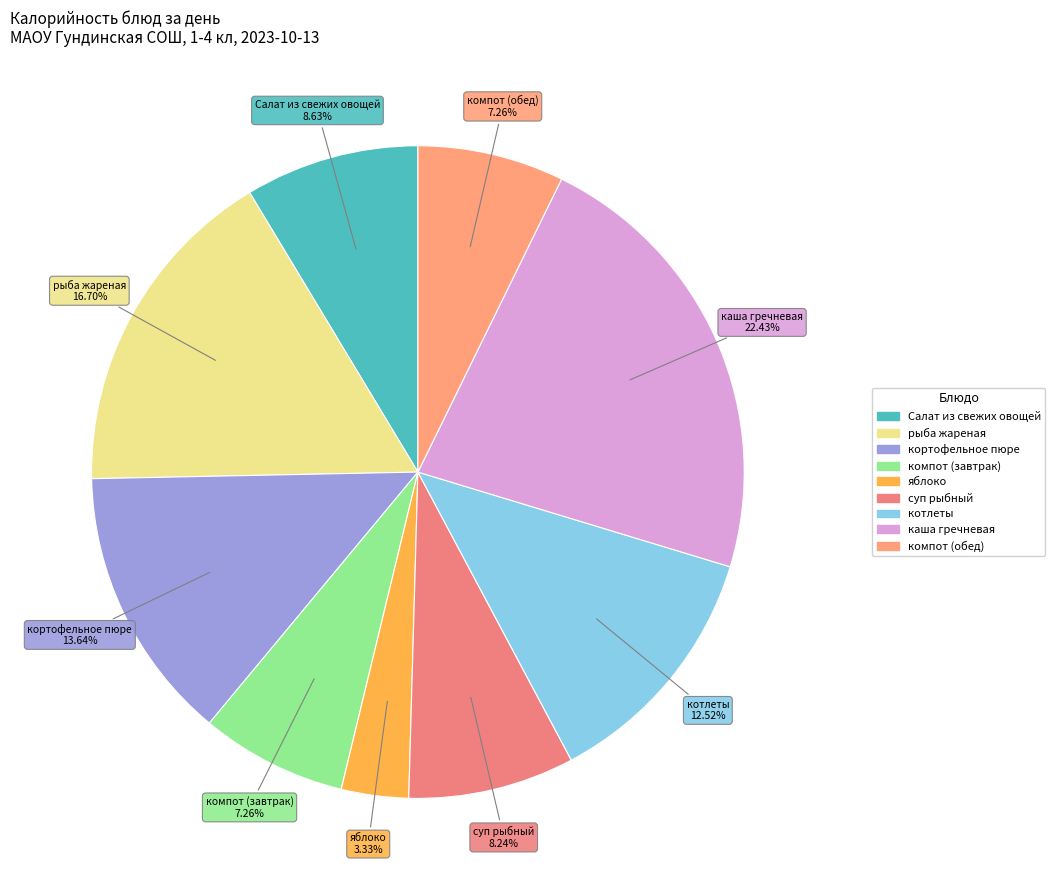

What percentage do яблоко and компот (обед) together represent?

10.6%